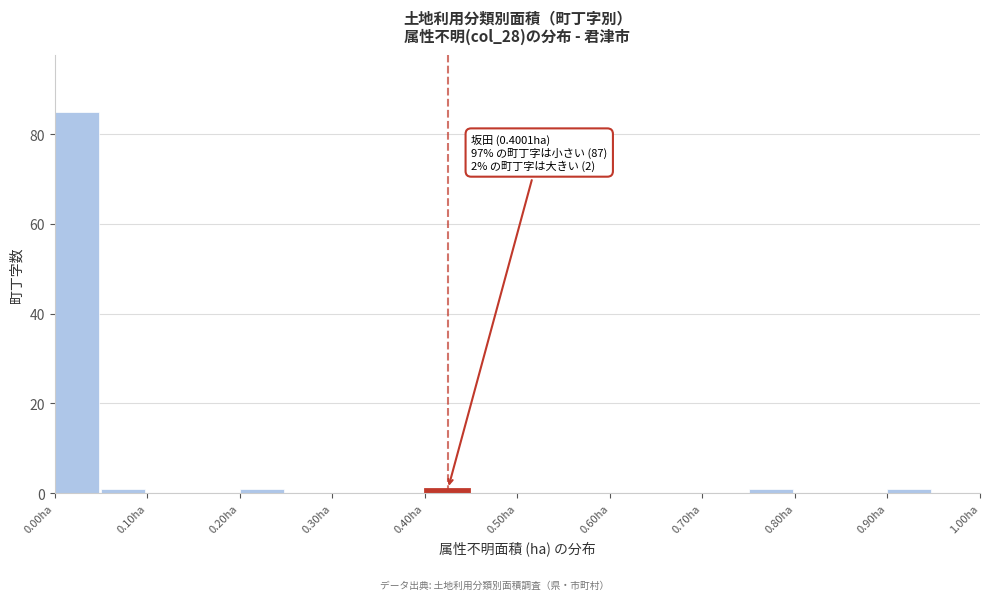

Over which range of the x-axis is the bar tallest?

0.00 to 0.05